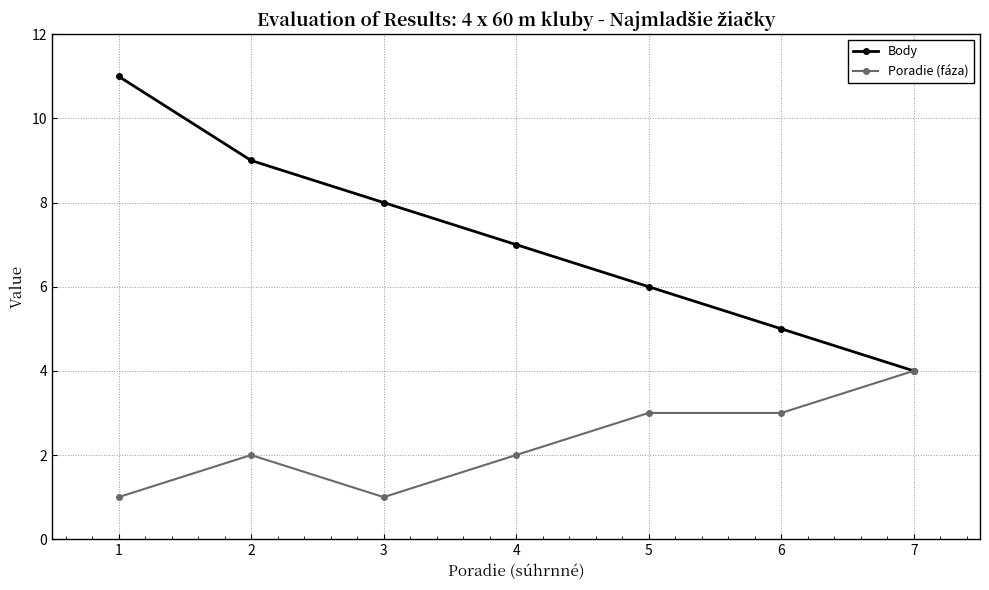

What is the lowest value of the Body series?

4